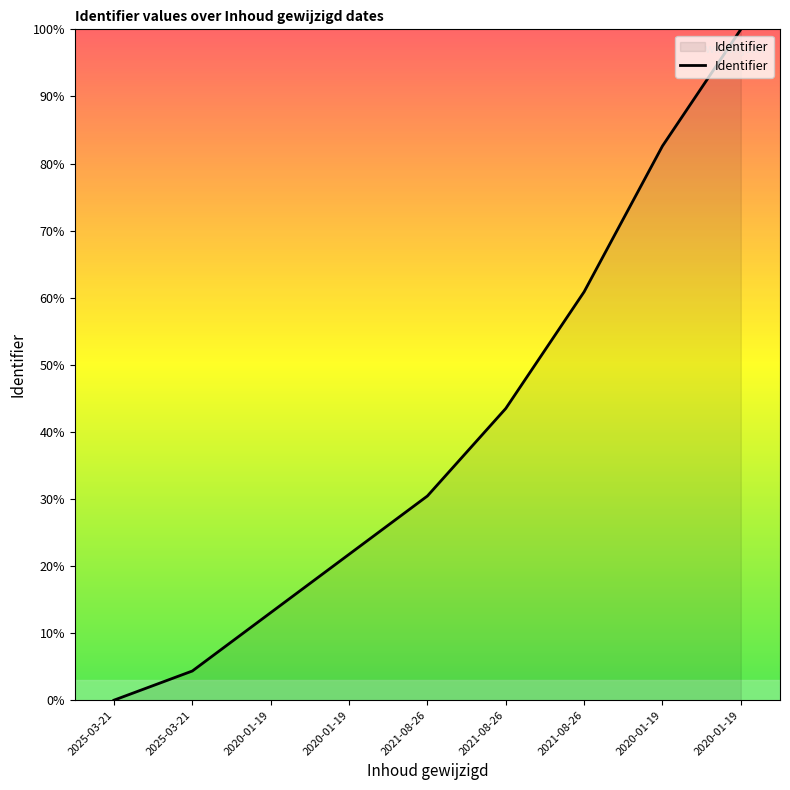

What is the change in value from 2020-01-19 to 2020-01-19?

+69.6